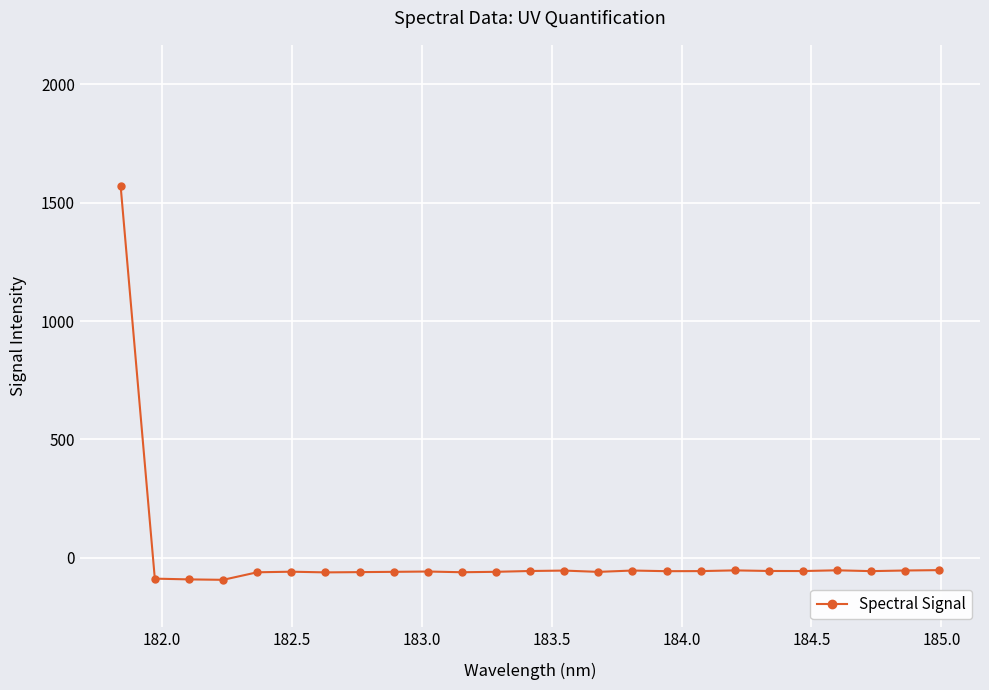

What is the smallest value displayed?

-93.6